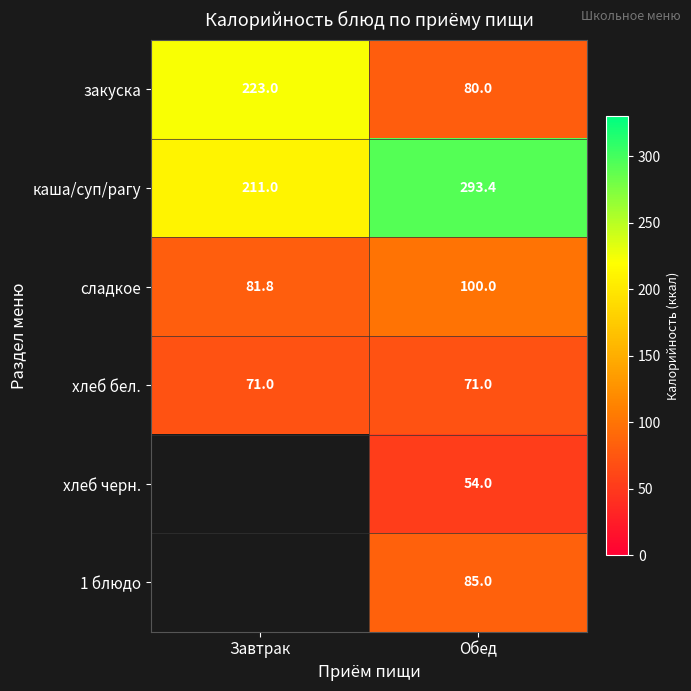

How many distinct data groups are displayed?

6